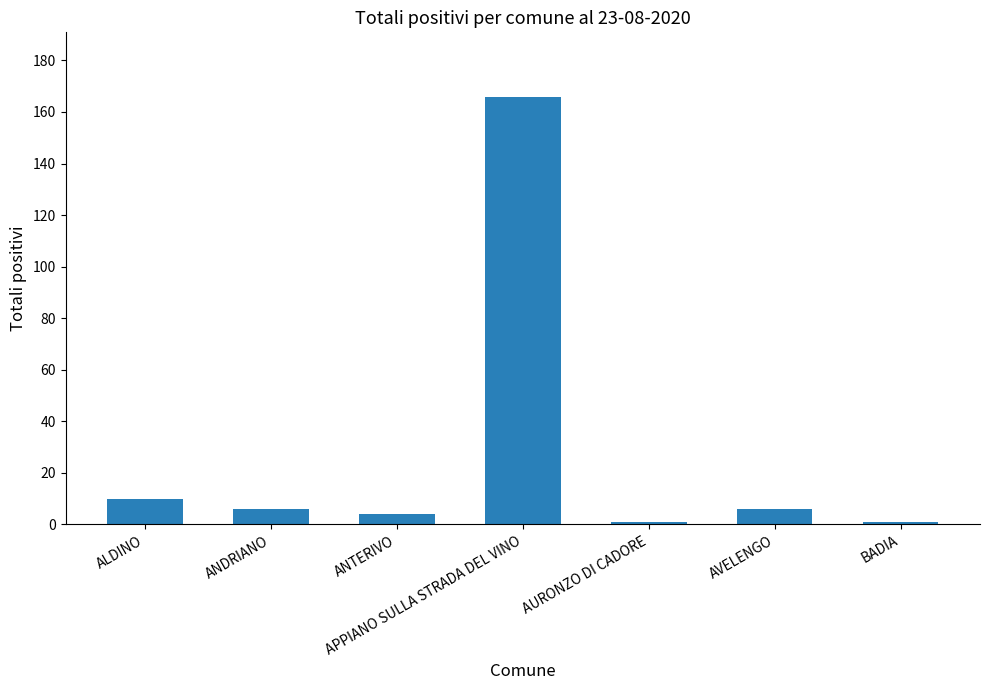

What is the ratio of the value at AVELENGO to the value at ANTERIVO?

1.5